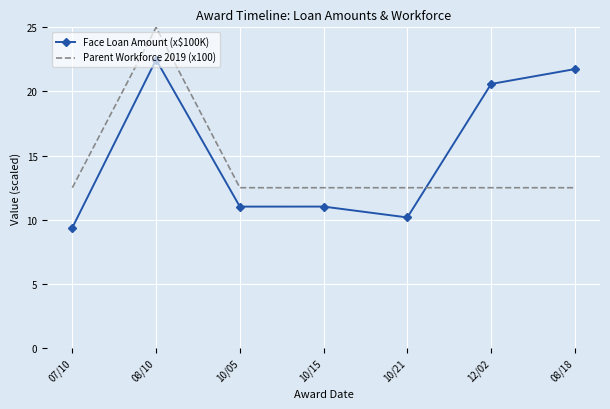

Count the number of data series in this chart.

2